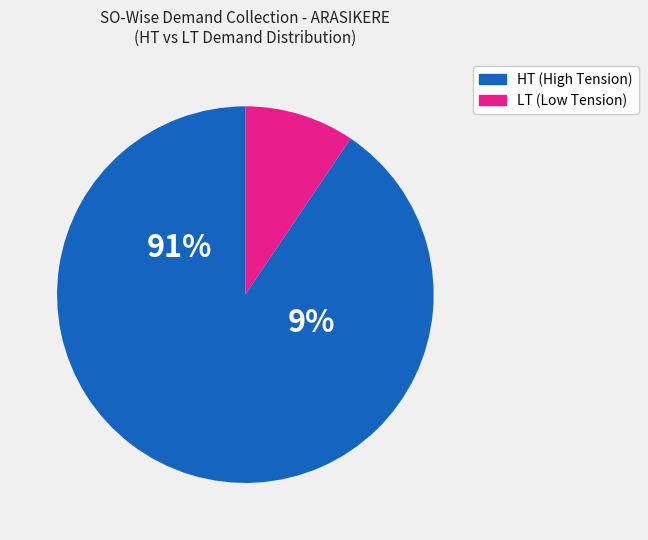

The ARASIKERE slice represents 0% of the pie. True or false?

True